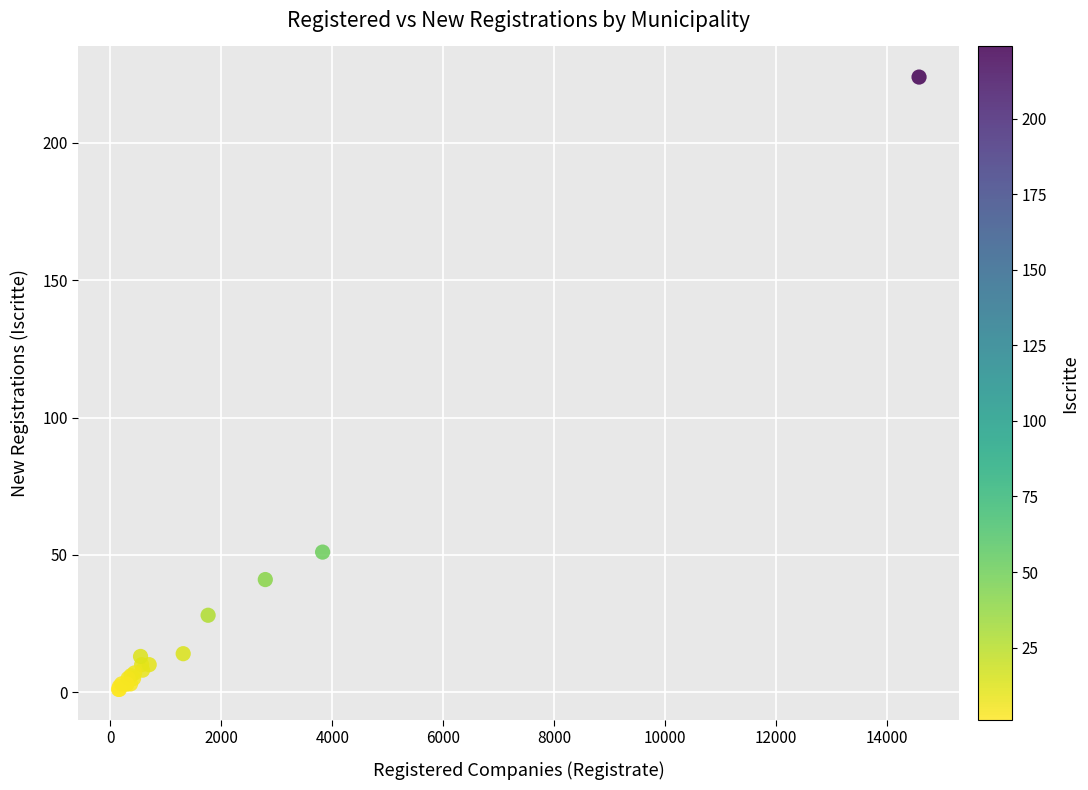

What Y value in the scatter plot is closest to 112?

51